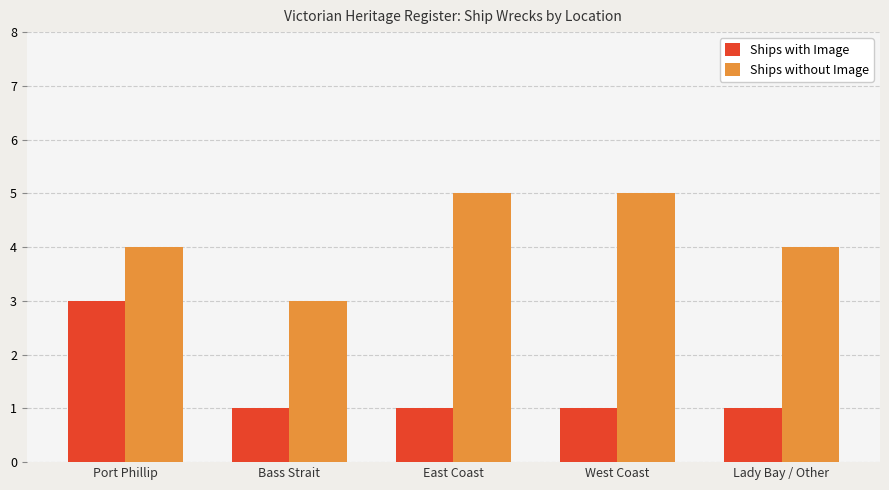

The Ships with Image series shows 0 at Bass Strait. True or false?

False